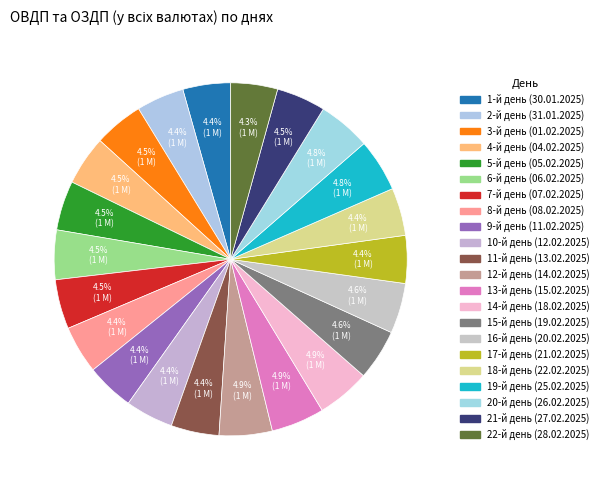

What is the total percentage of 10-й день (12.02.2025) and 19-й день (25.02.2025)?

9.2%